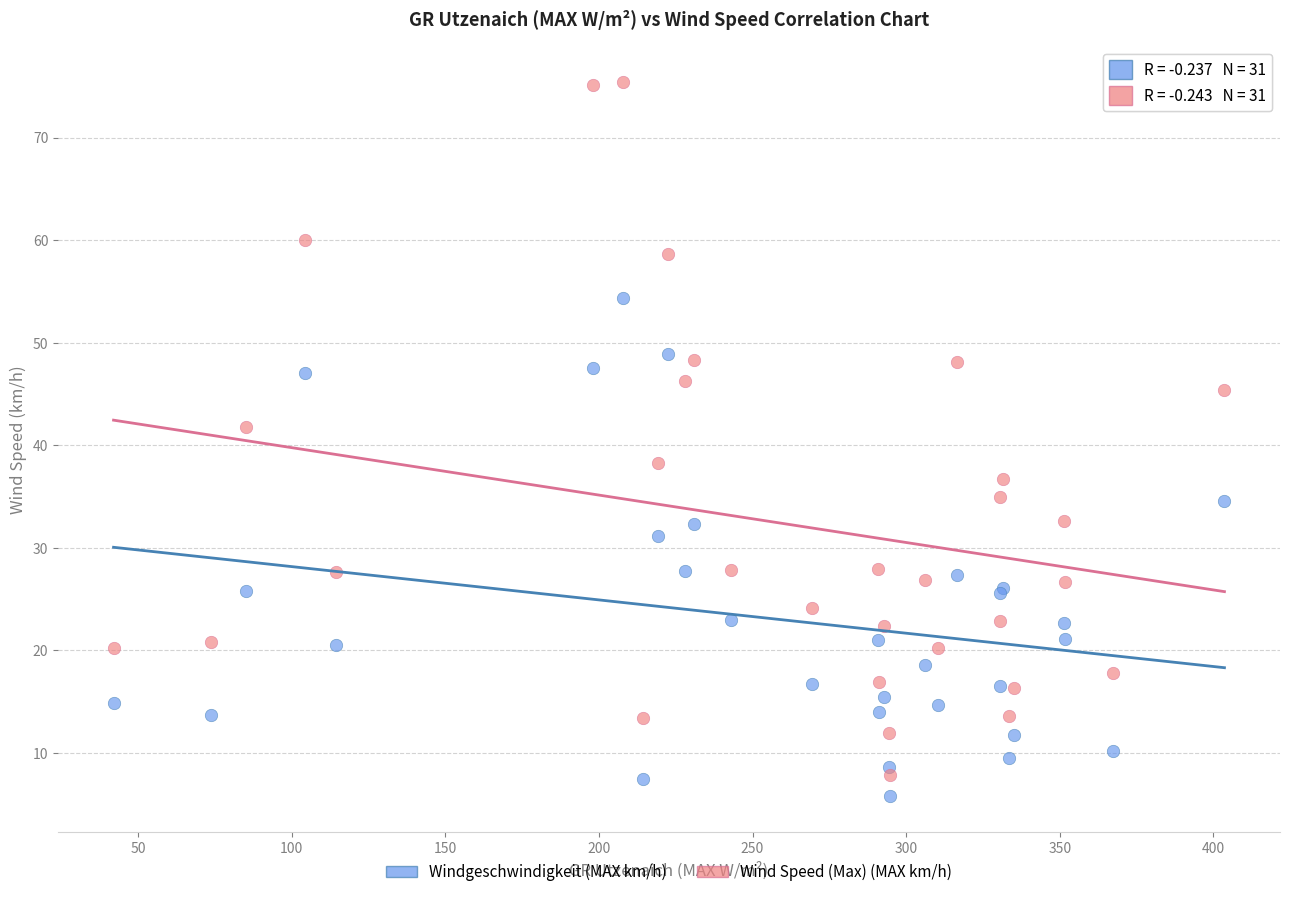

Which series reaches the maximum Y coordinate?

Wind Speed (Max) (MAX km/h)